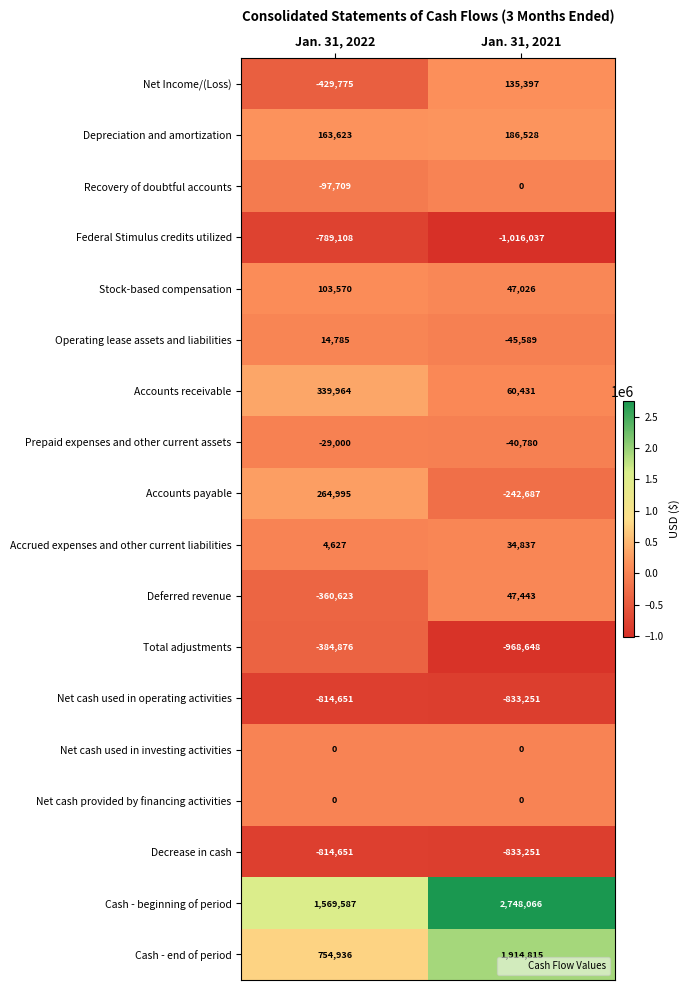

What is the total value across all series at Jan. 31, 2022?

-504306